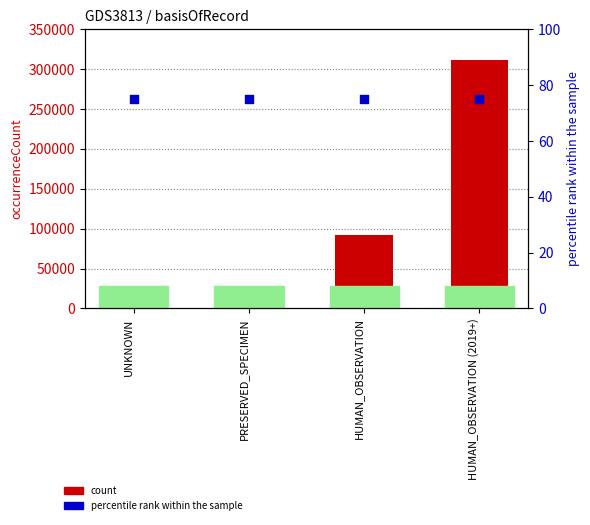

Which series has the largest total across all categories?

occurrenceCount